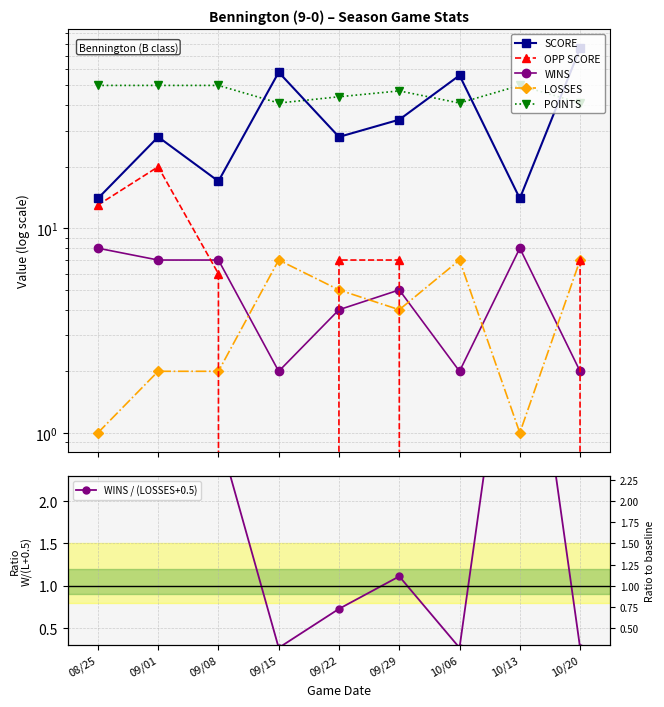

Does the chart have visible grid lines?

Yes